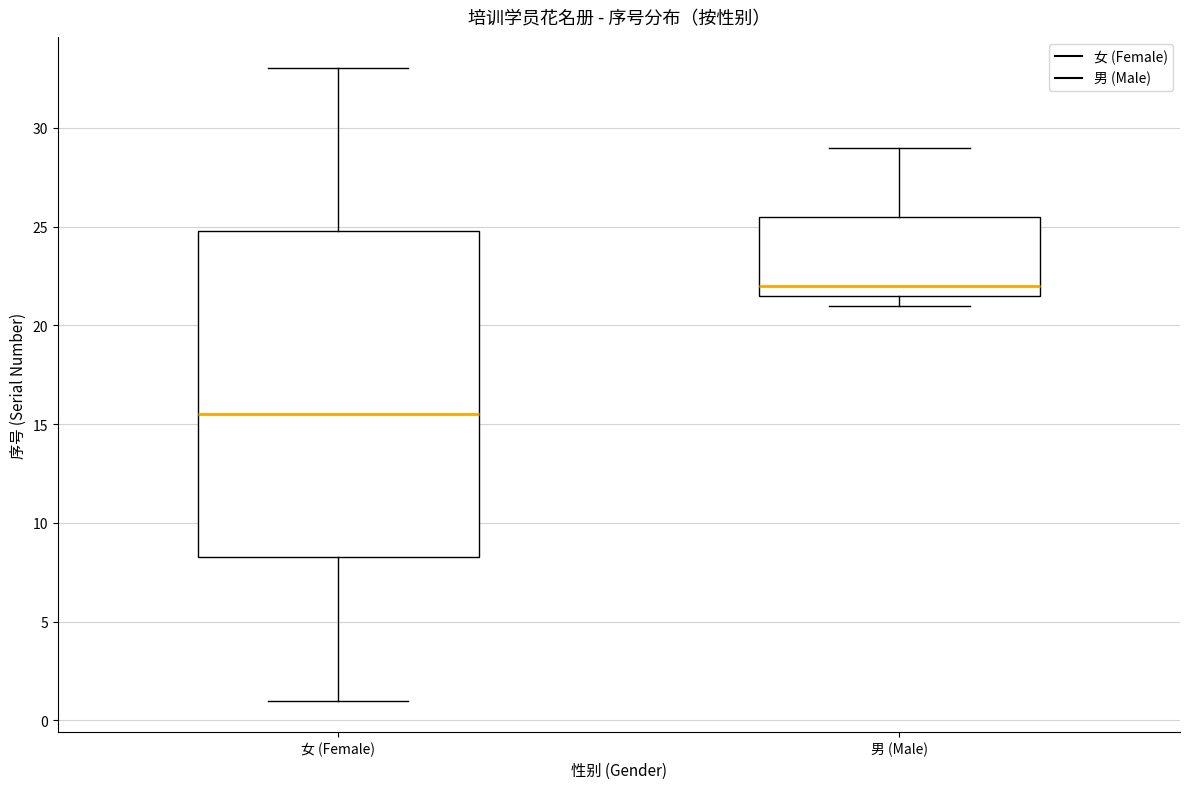

Where is the upper edge of the box for 女 (Female) on the y-axis? The values are not printed on the chart, so give them approximately, as read against the axis.

25.0